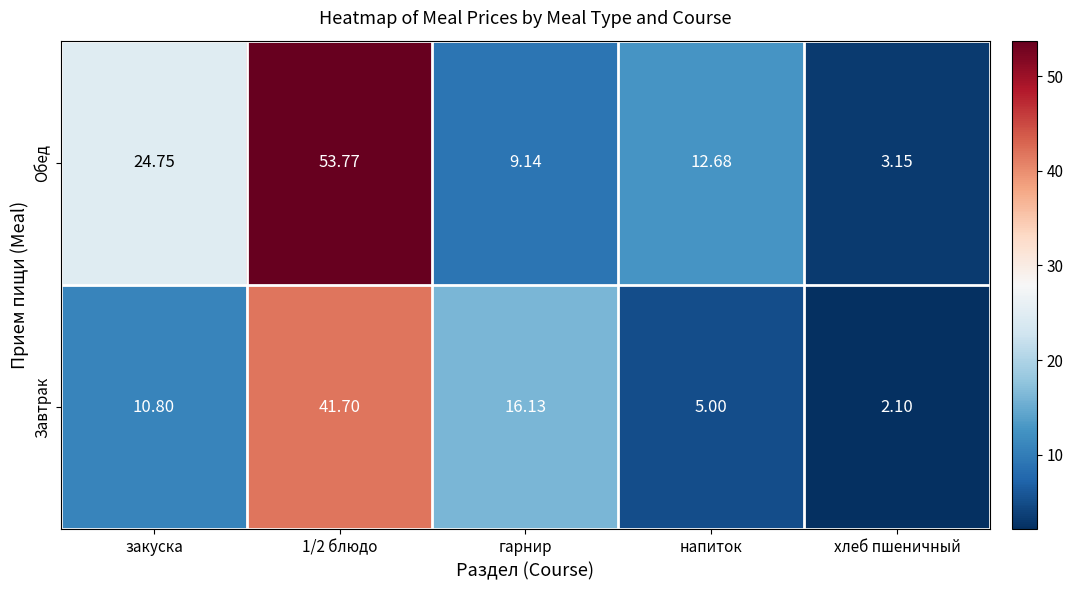

At which category does the chart reach its minimum across all series?

хлеб пшеничный